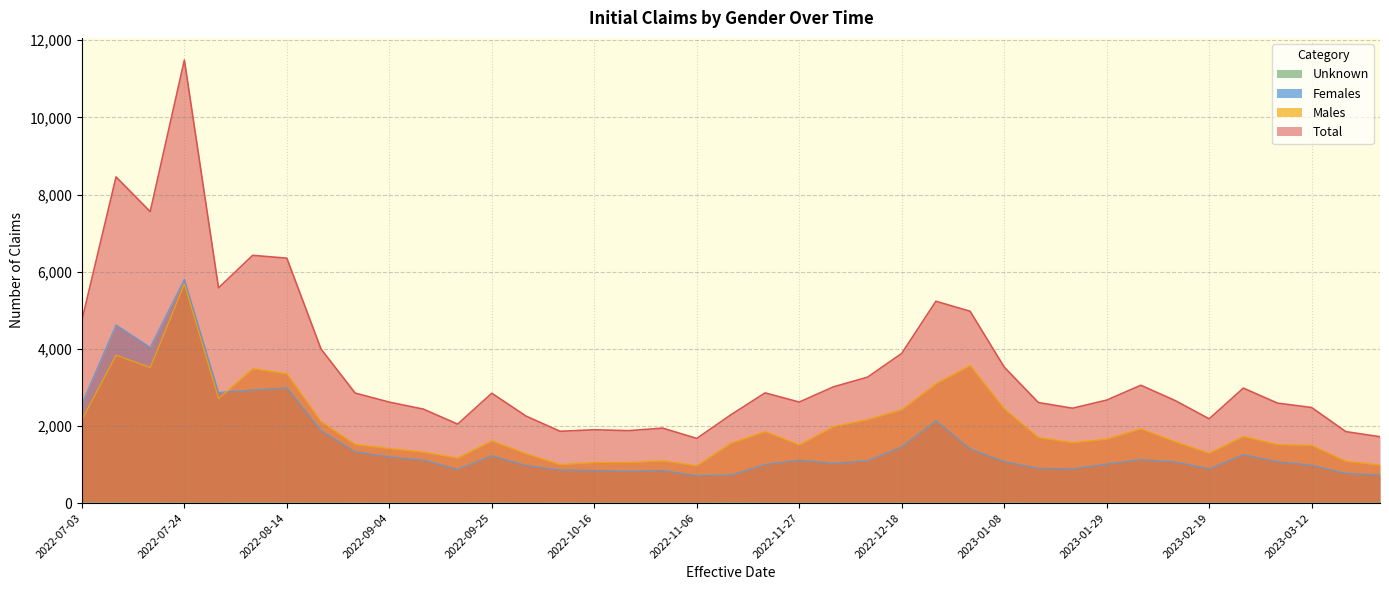

How many lines are shown in the chart?

4